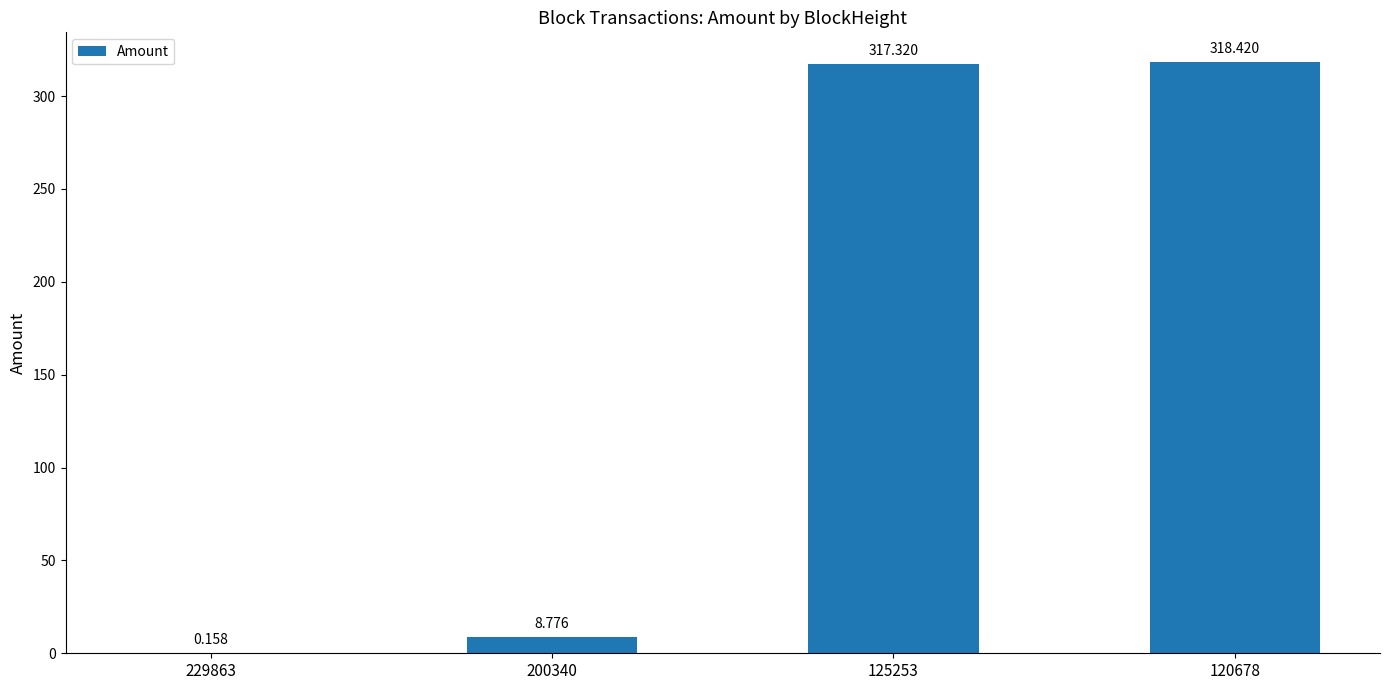

Is it true that the value at 200340 is 14.2?

False